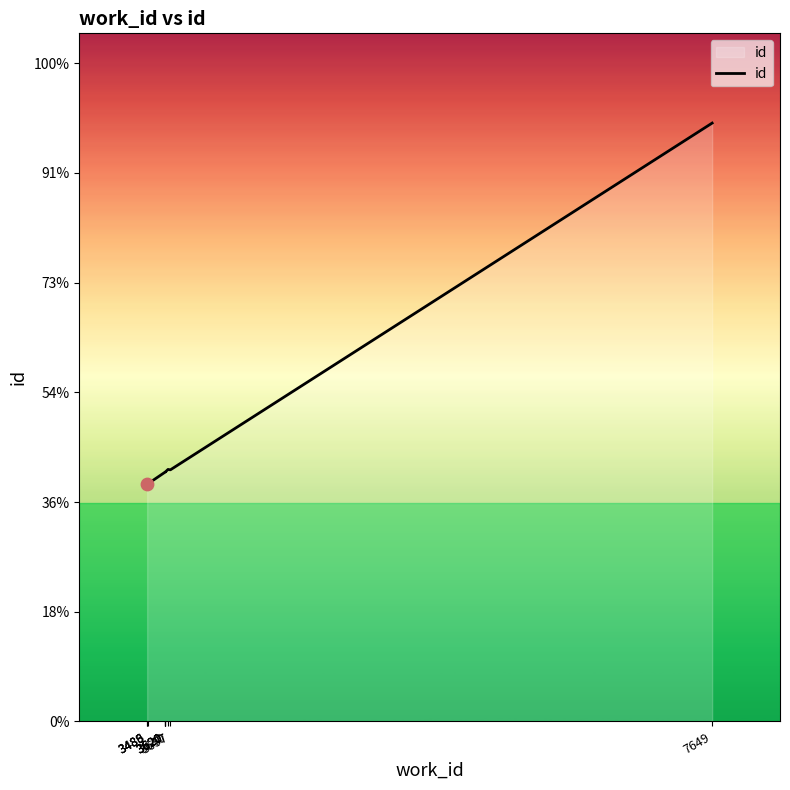

What is the ratio of the value at 7649 to the value at 3620?

2.4